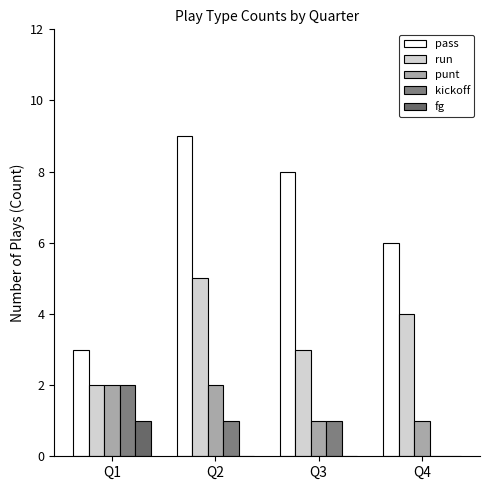

What is the value of the fg bar at the 1st from the left?

1